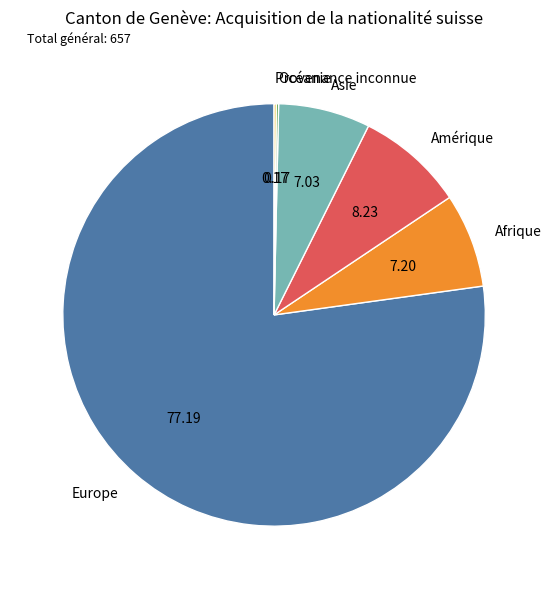

Approximately how many times larger is the value at Amérique compared to Afrique?

1.1